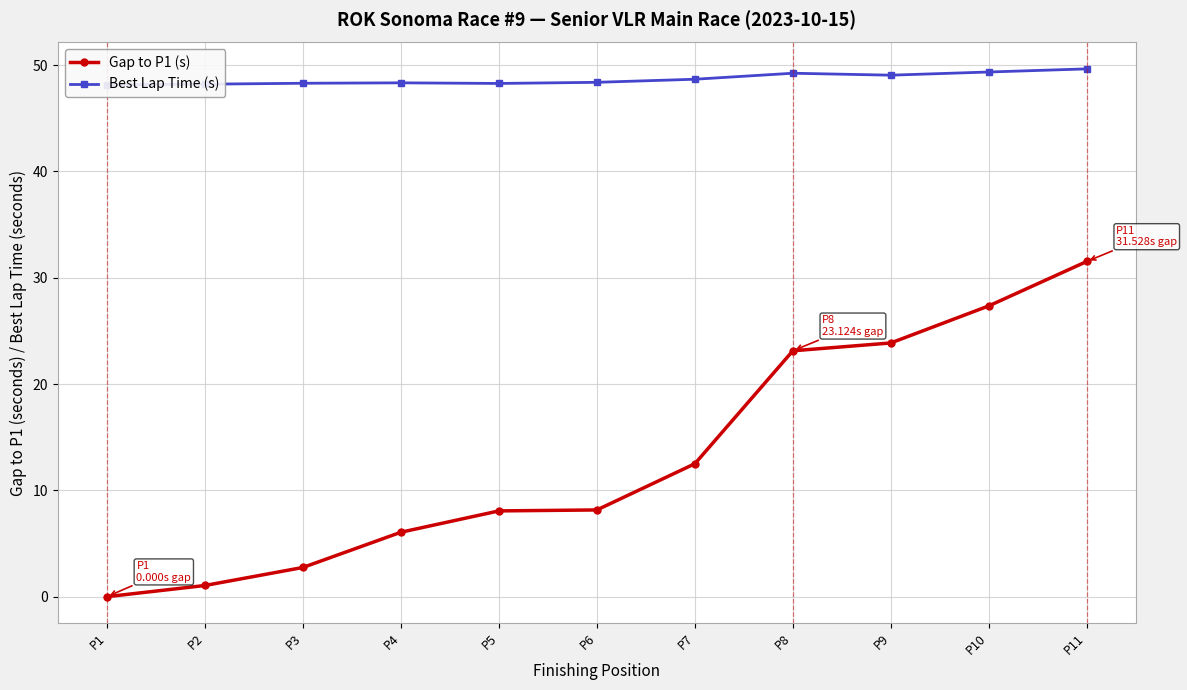

True or false: Gap to P1 (s) and Best Lap Time (s) intersect in this chart.

False